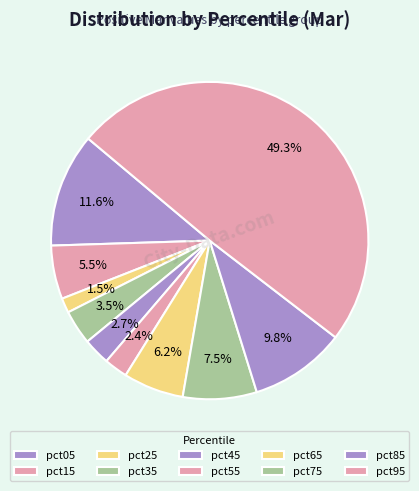

To the nearest percent, what is the average slice percentage?

10%